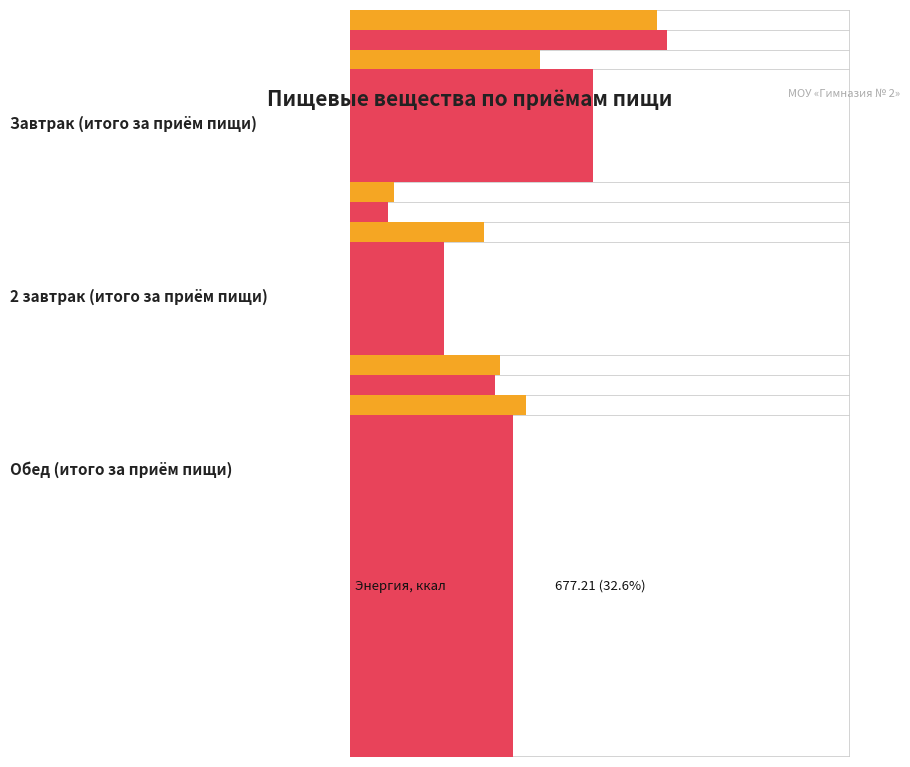

The Белки, г series shows 5.5 at 1. True or false?

True